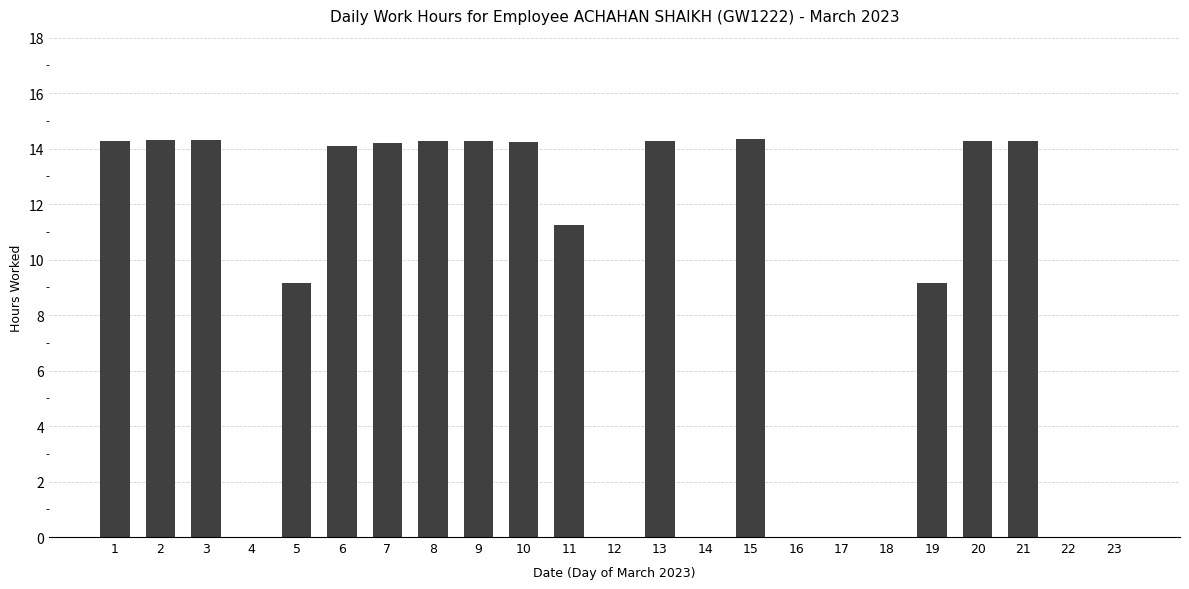

What is the sum of all values?

200.7